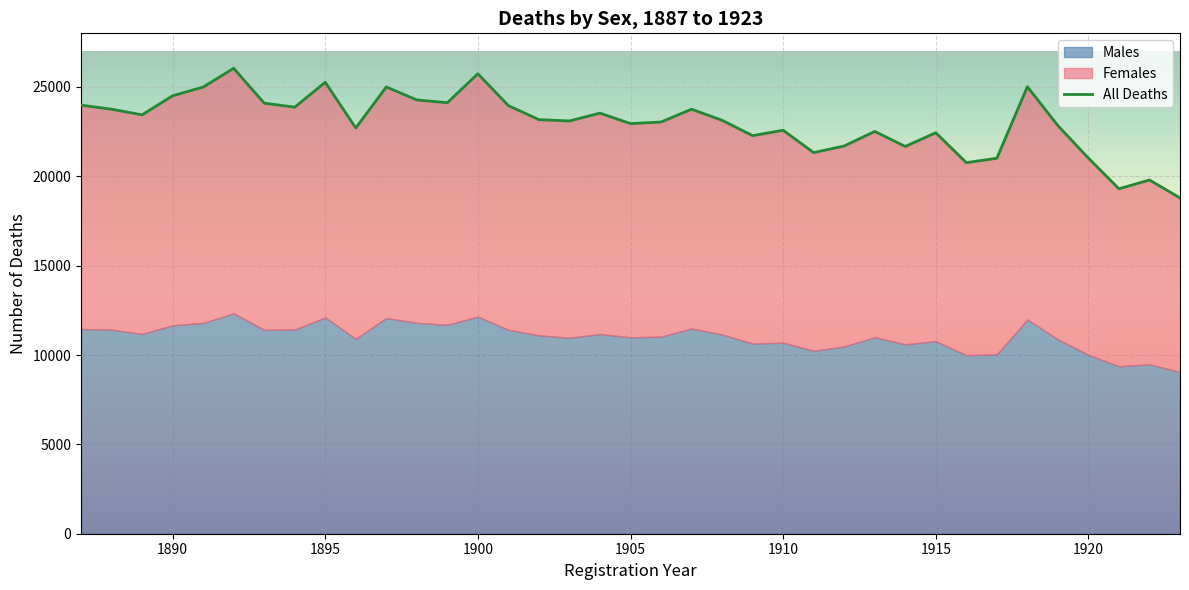

At which label does Males first exceed 11101?

1887